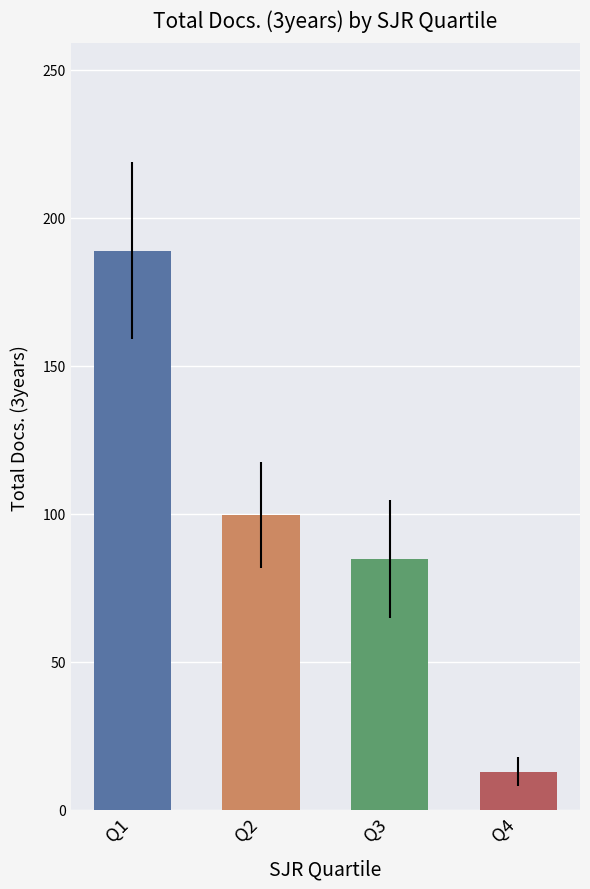

Reading right to left, extract all data points from this chart.

Q4=13.0	Q3=84.8	Q2=99.7	Q1=189.0